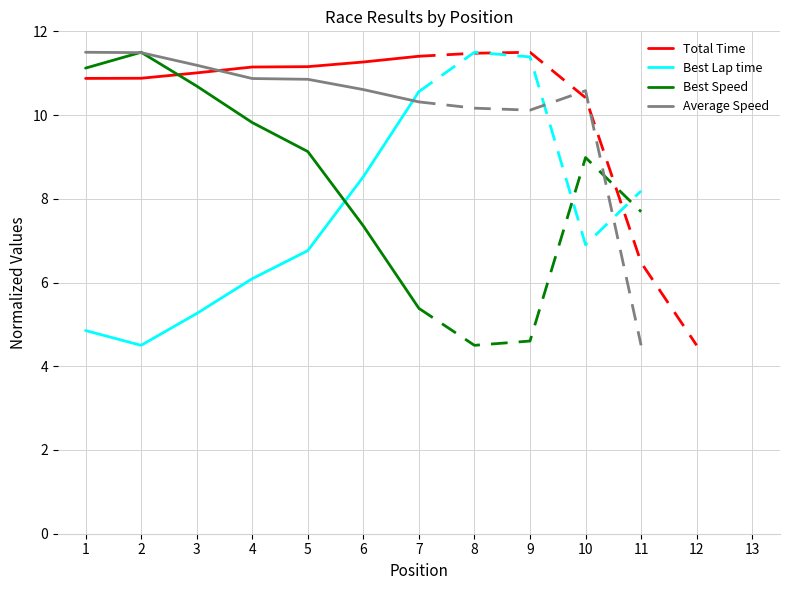

At which category does the chart reach its peak across all series?

2